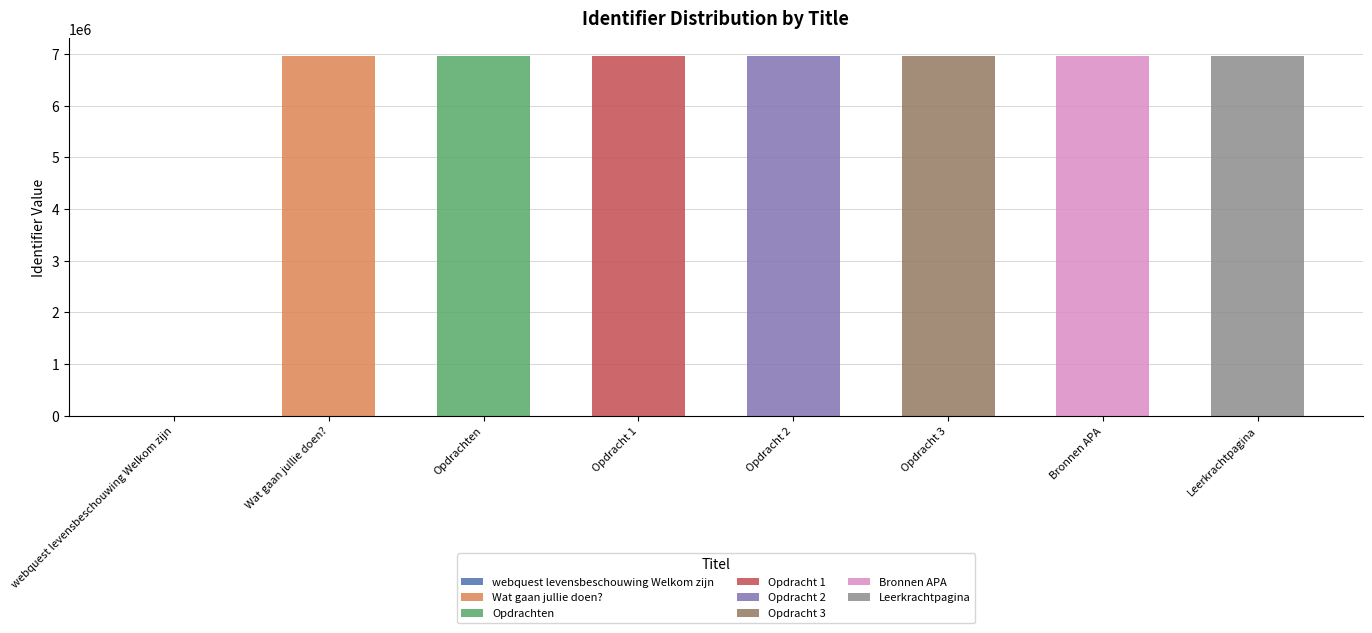

At which category does the chart reach its minimum across all series?

webquest levensbeschouwing Welkom zijn